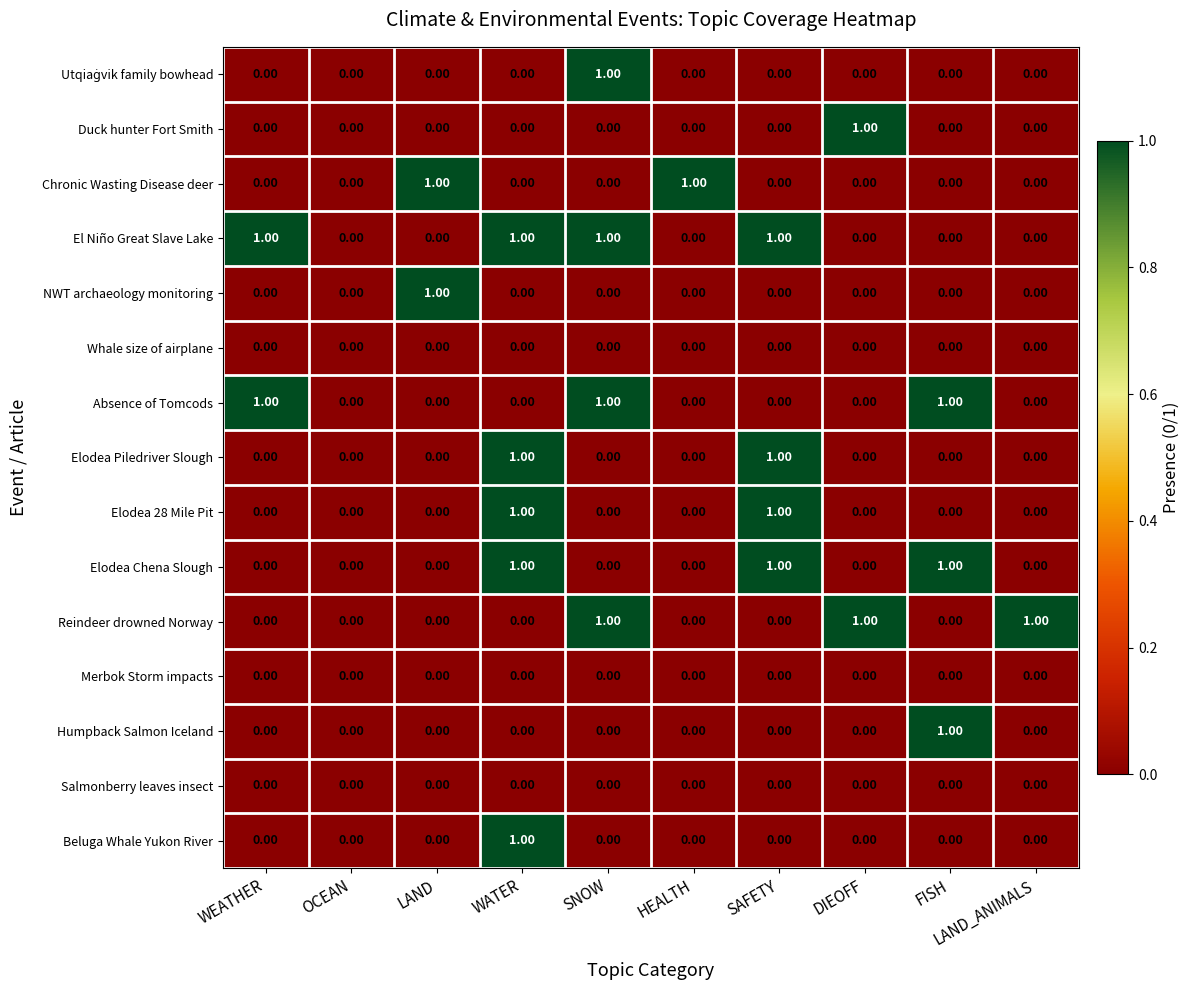

How many series are shown in this chart?

15